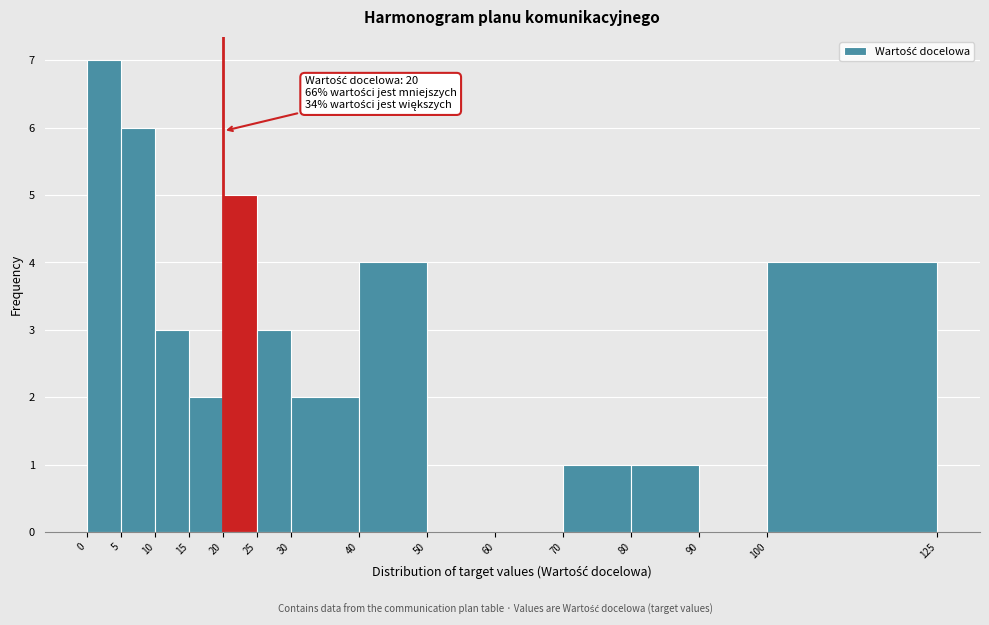

Over which range of the x-axis is the bar tallest?

0 to 5